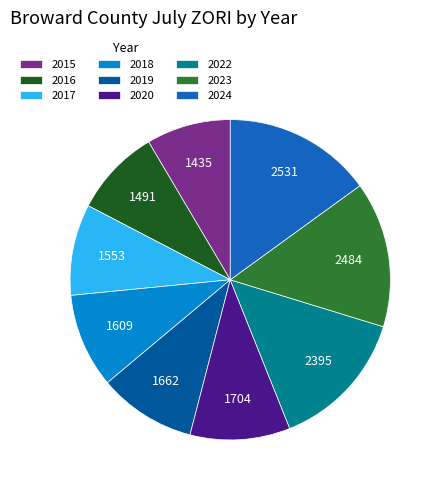

Approximately how many times larger is the value at 2024 compared to 2017?

1.6